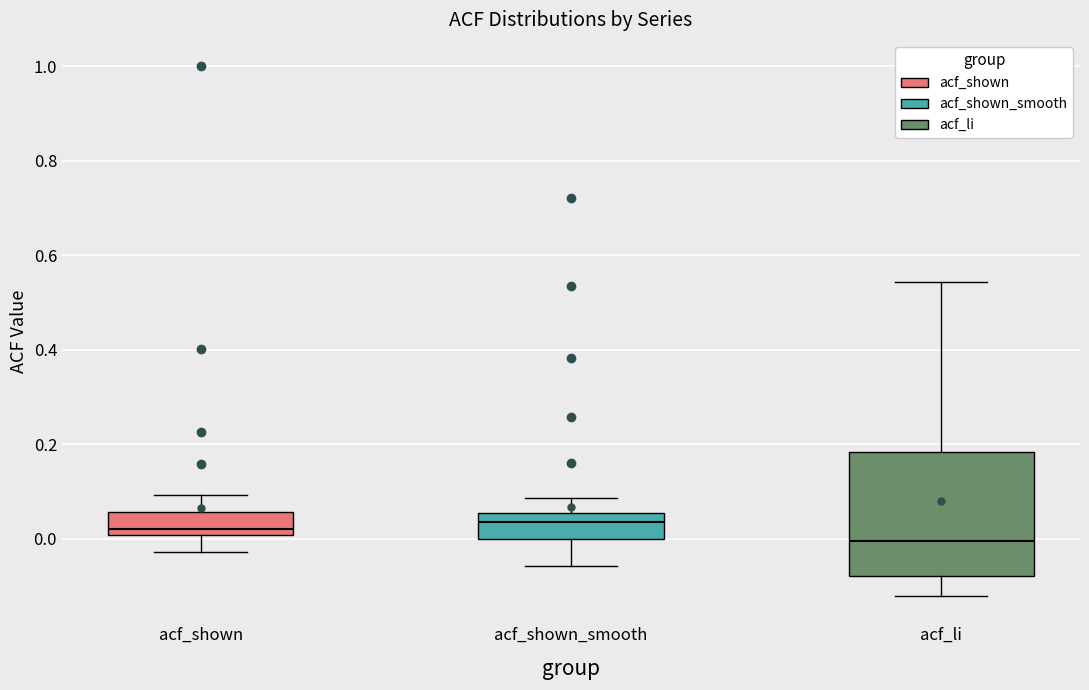

Where does the upper whisker of the box for acf_shown end on the y-axis? The values are not printed on the chart, so give them approximately, as read against the axis.

0.10